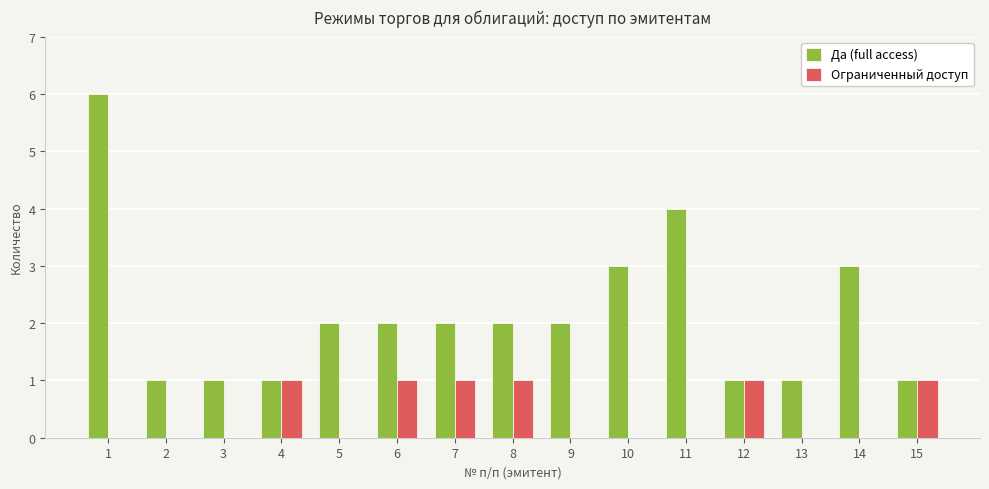

Which series has the largest range (max minus min)?

Да (full access)